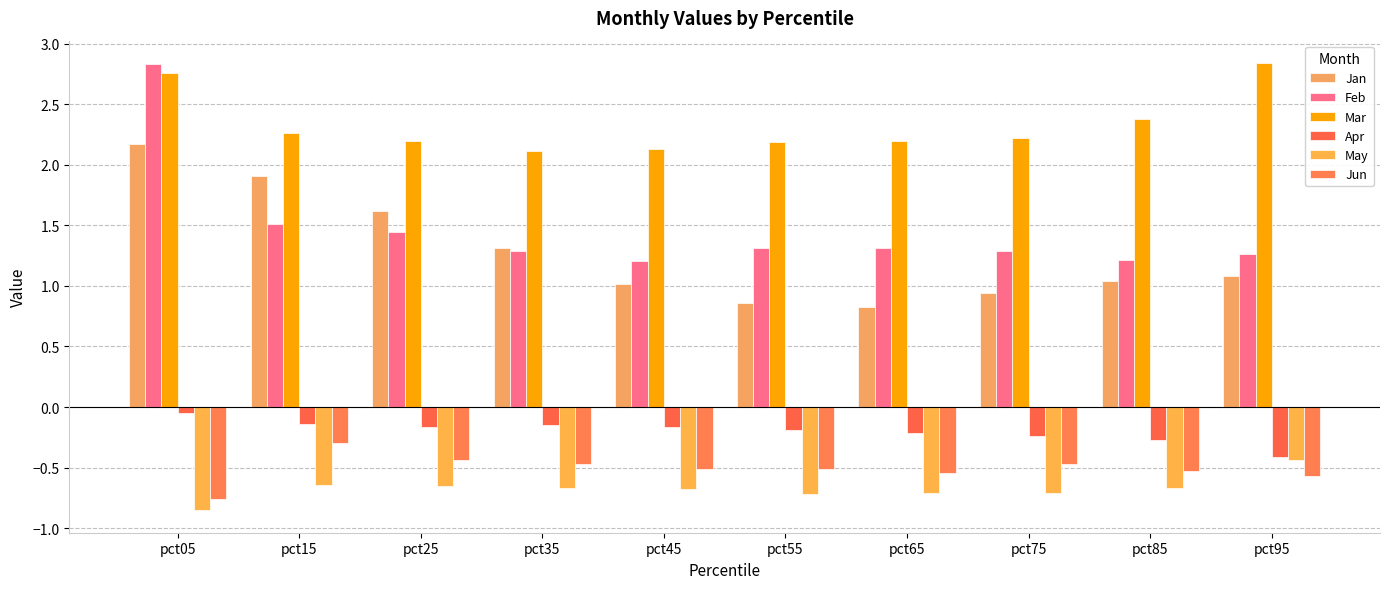

Reading right to left, extract all data points from this chart.

Jan: 1.1	1.0	0.9	0.8	0.9	1.0	1.3	1.6	1.9	2.2
Feb: 1.3	1.2	1.3	1.3	1.3	1.2	1.3	1.4	1.5	2.8
Mar: 2.8	2.4	2.2	2.2	2.2	2.1	2.1	2.2	2.3	2.8
Apr: -0.4	-0.3	-0.2	-0.2	-0.2	-0.2	-0.1	-0.2	-0.1	-0.0
May: -0.4	-0.7	-0.7	-0.7	-0.7	-0.7	-0.7	-0.6	-0.6	-0.9
Jun: -0.6	-0.5	-0.5	-0.5	-0.5	-0.5	-0.5	-0.4	-0.3	-0.8